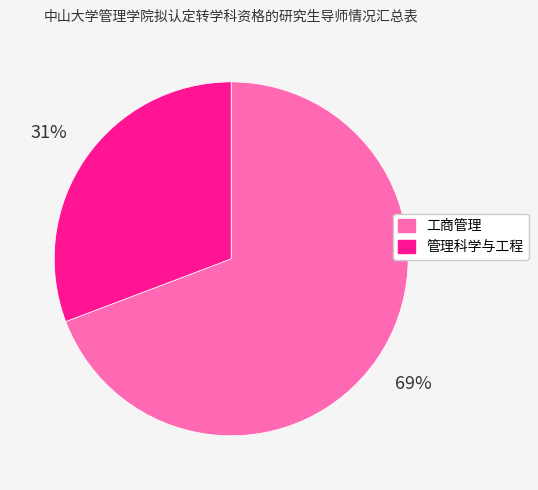

Is there a majority slice in this chart?

Yes